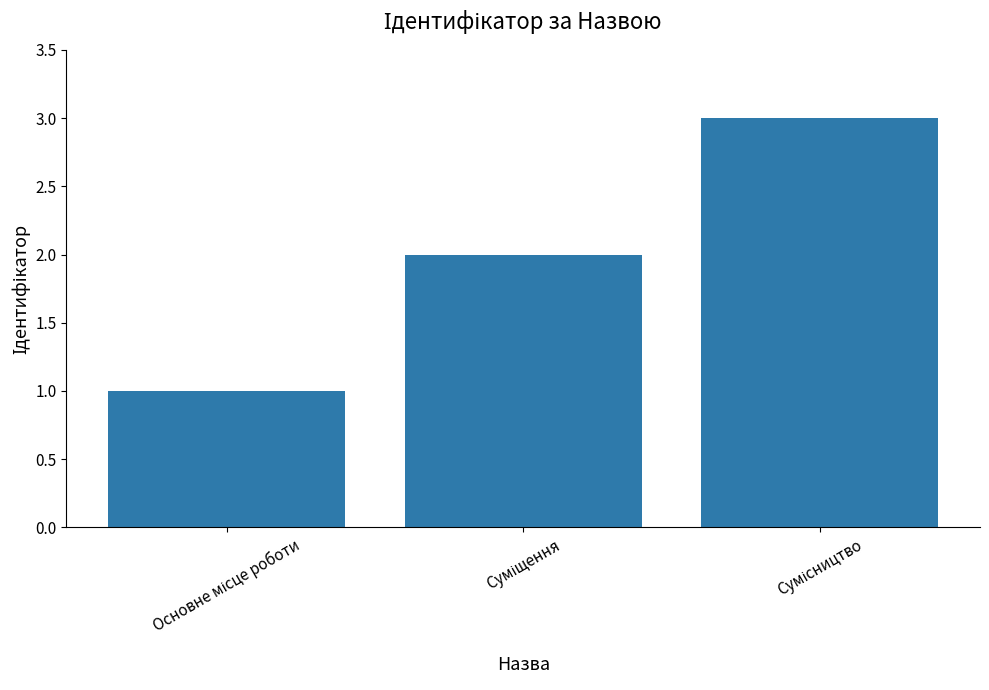

What is the maximum value shown in the chart?

3